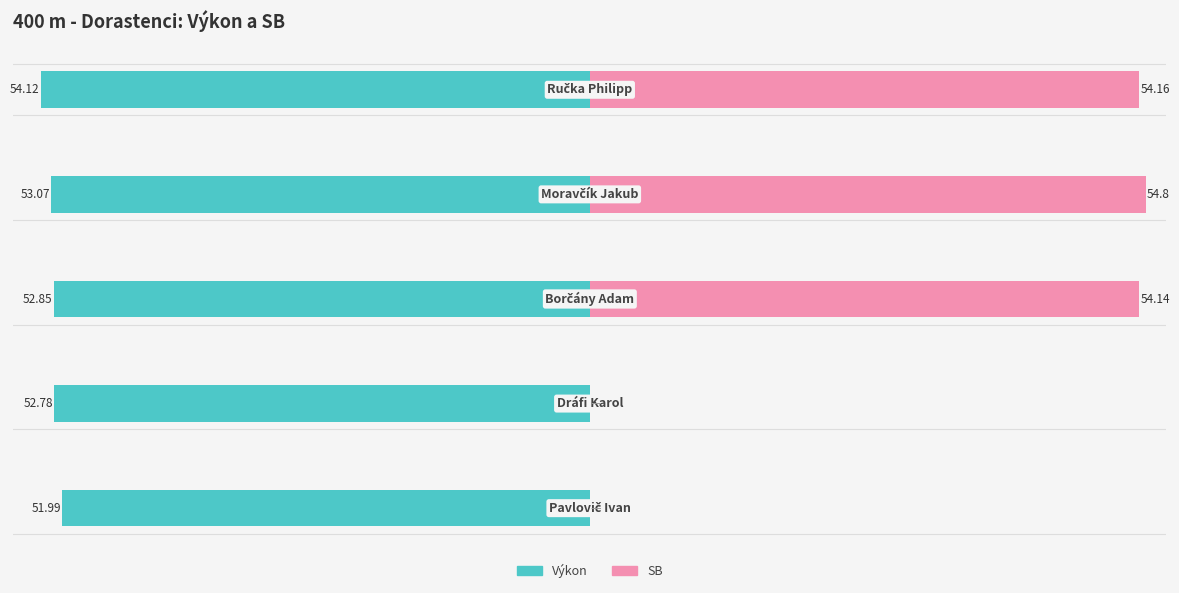

Reading left to right, transcribe all the data shown in this chart.

Výkon: -52.0	-52.8	-52.9	-53.1	-54.1
SB: 0.0	0.0	54.1	54.8	54.2